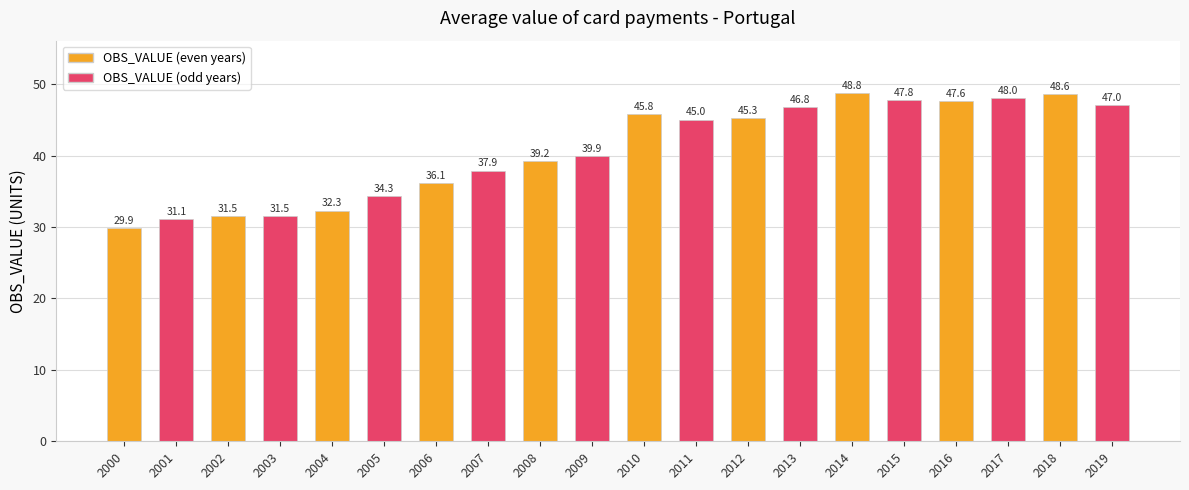

Reading left to right, list all the values displayed in this chart.

29.9	31.1	31.5	31.5	32.3	34.3	36.1	37.9	39.2	39.9	45.8	45.0	45.3	46.8	48.8	47.8	47.6	48.0	48.6	47.0